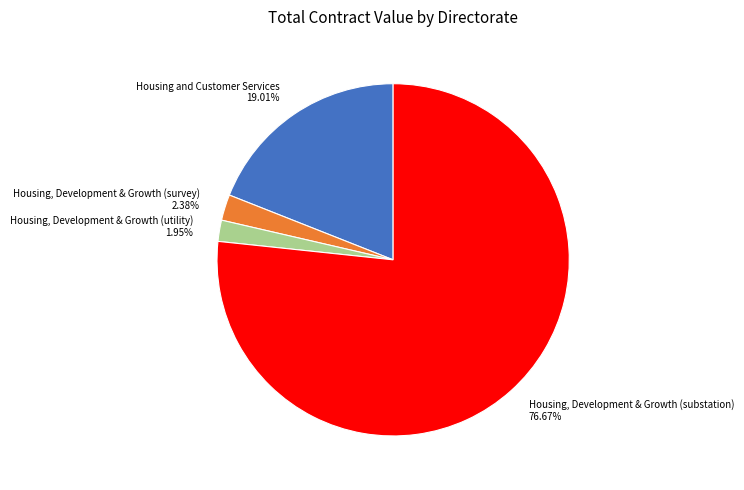

To the nearest percent, what percentage of the pie is Housing, Development & Growth (utility)?

2%